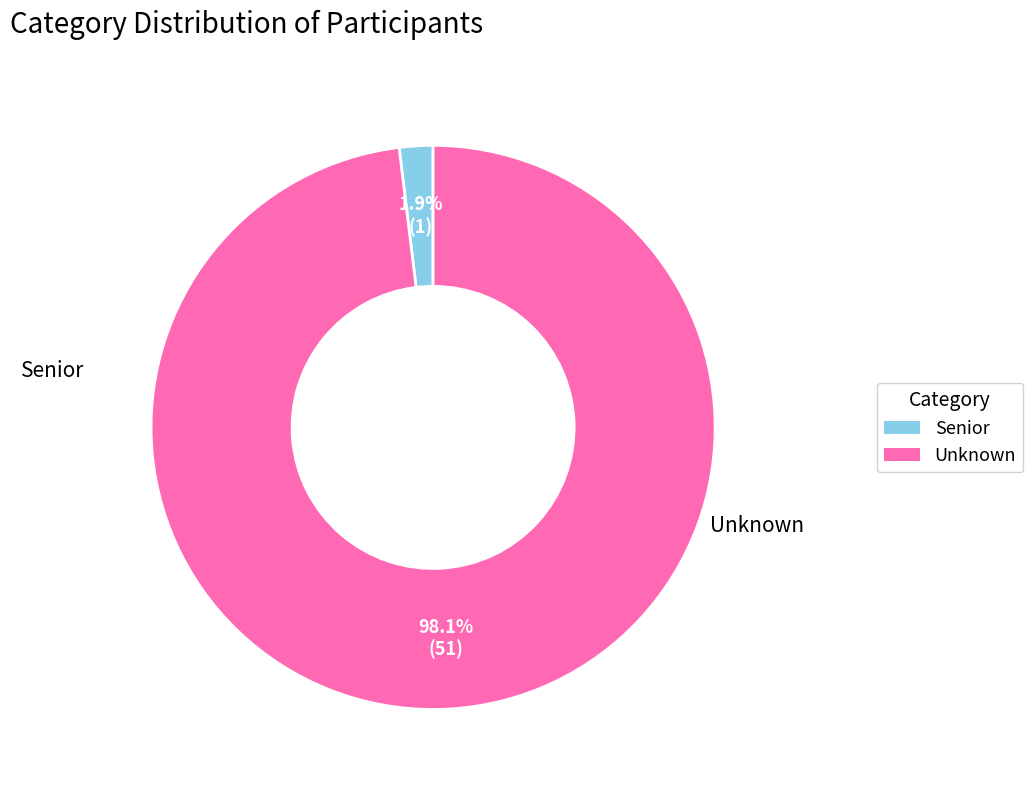

Is it true that Unknown is 89% of the pie?

False